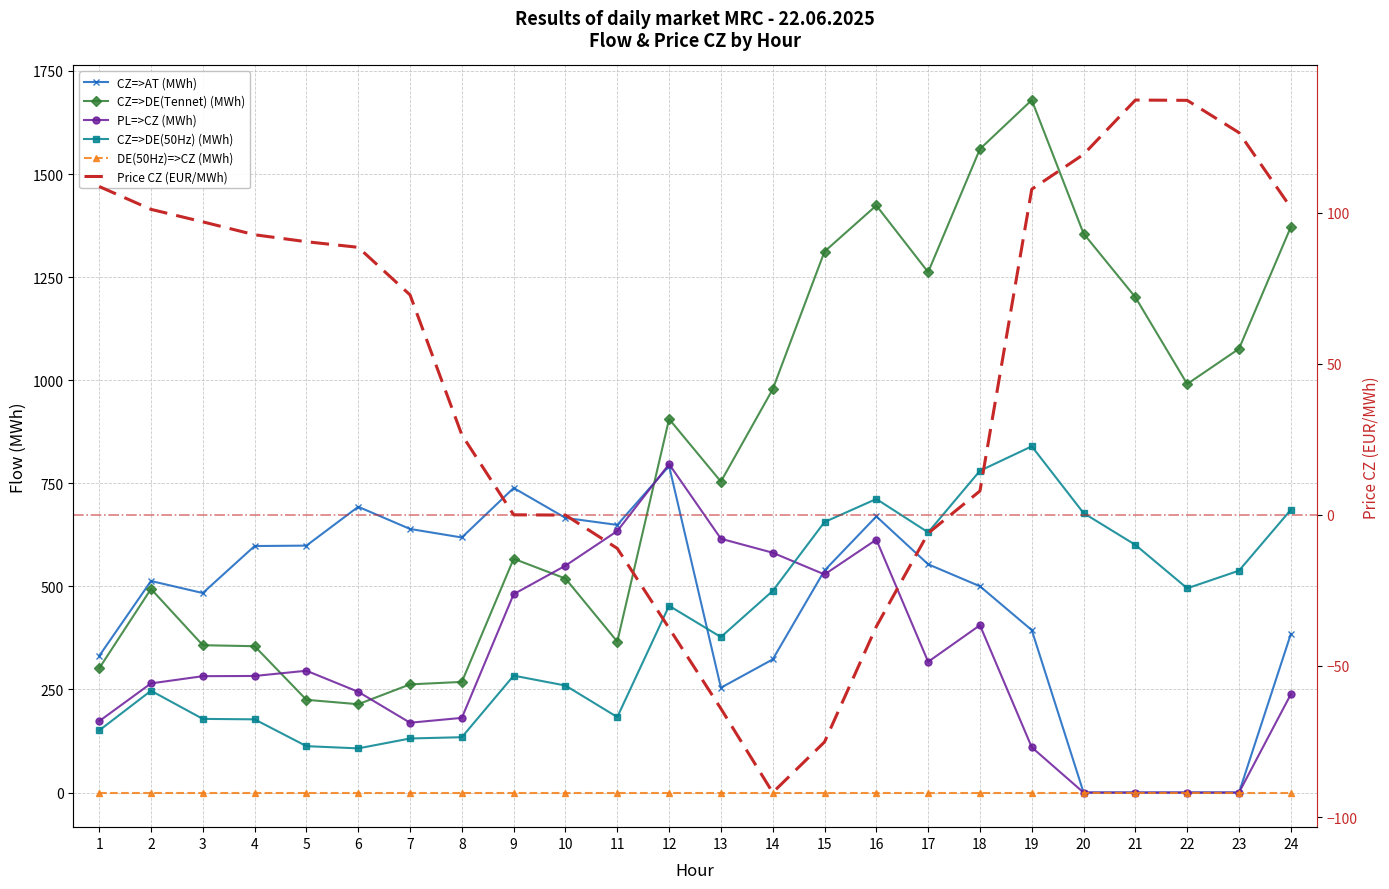

Between 16 and 17, which series saw the biggest shift?

PL=>CZ (MWh)